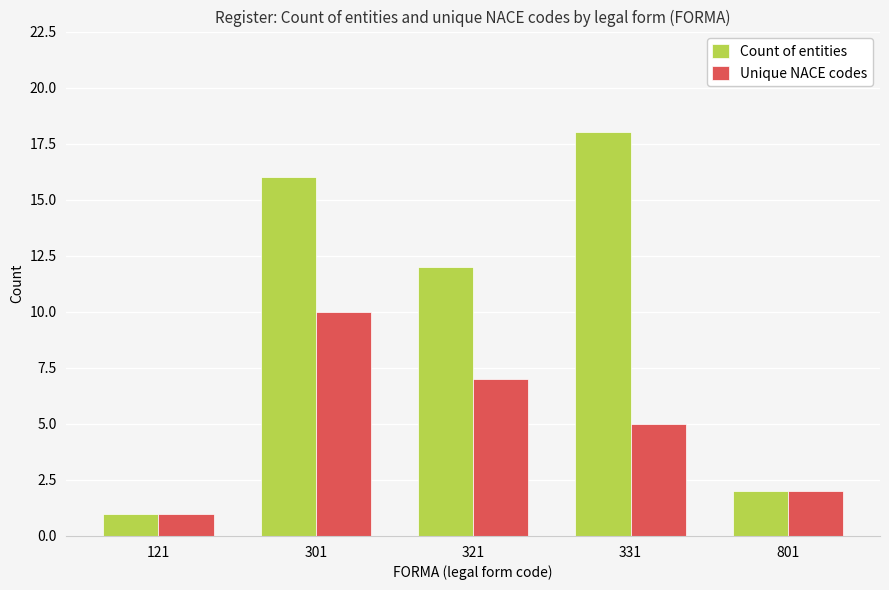

What is the lowest value of the Count of entities series?

1